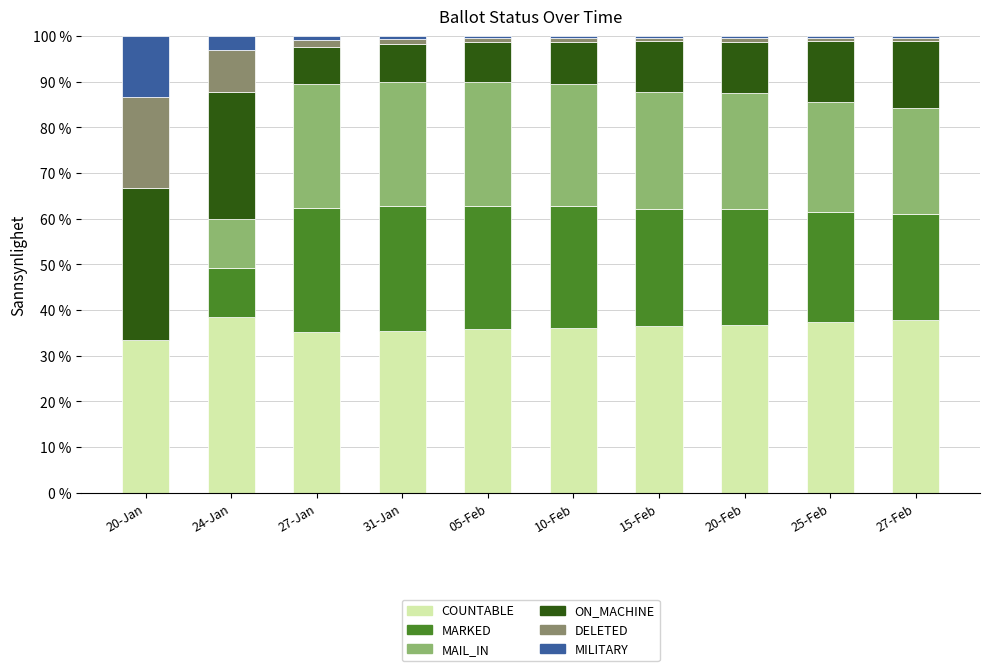

What is the total value across all series at 20-Jan?

100.0